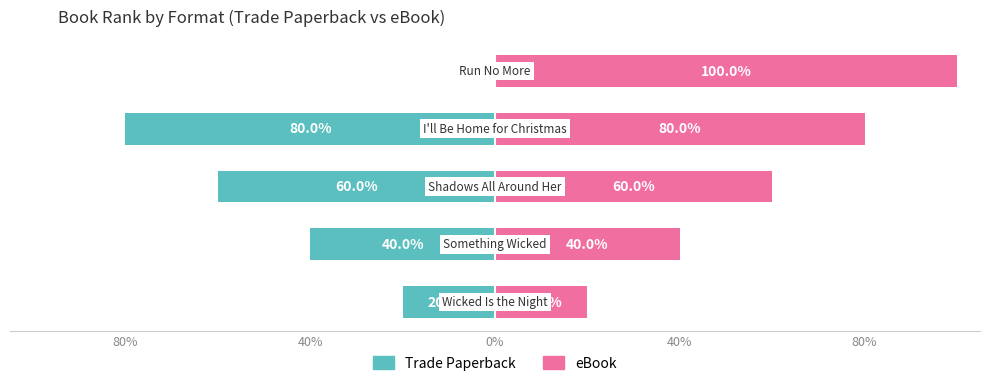

What is the label of the 2nd bar from the right?

40%